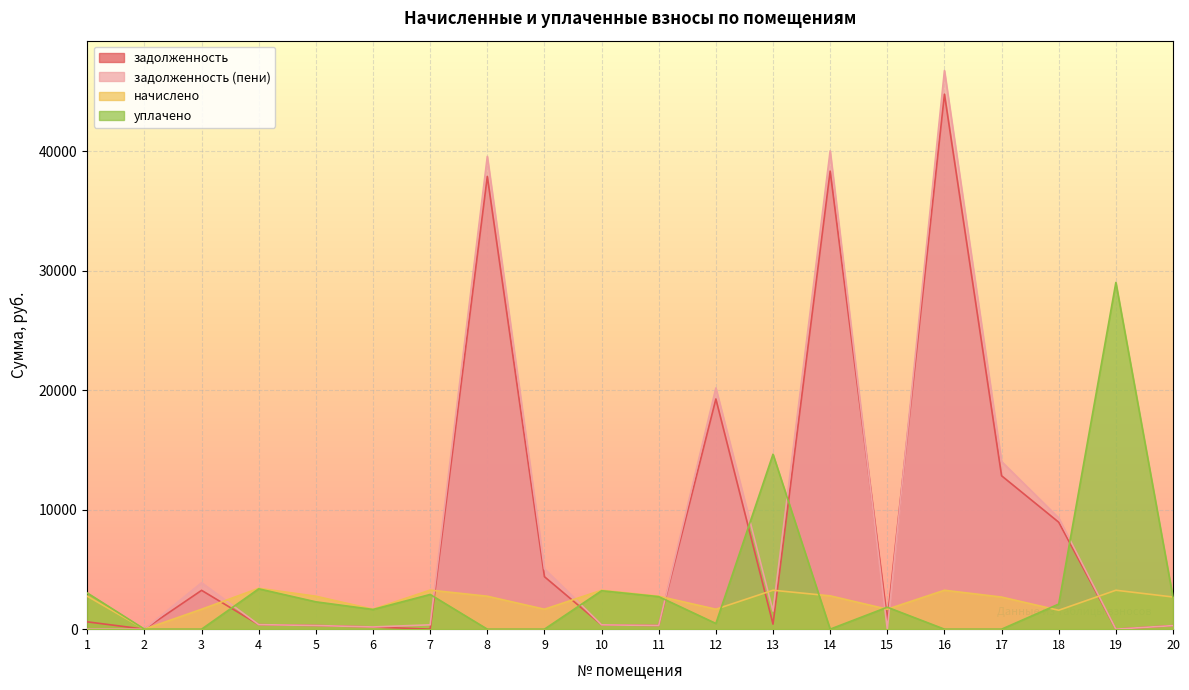

Reading right to left, list all the values displayed in this chart.

задолженность: 299.0	0.0	8945.0	12833.0	44754.8	744.1	38319.0	420.9	19257.7	306.2	361.8	4388.6	37875.1	0.0	185.4	306.2	379.7	3248.1	0.0	612.4
задолженность (пени): 299.0	0.0	9304.0	14019.5	46730.2	0.0	40010.2	1512.7	20178.5	306.2	361.8	5048.5	39546.9	364.0	185.4	306.2	379.7	3882.3	0.0	0.0
начислено: 2691.0	3256.1	1582.3	2685.6	3256.1	1668.4	2787.8	3256.1	1668.4	2755.6	3256.1	1668.4	2755.6	3266.9	1668.4	2755.6	3417.6	1668.4	0.0	2755.6
уплачено: 2657.0	29002.3	2100.0	0.0	0.0	1837.0	0.0	14635.0	476.2	2720.8	3215.0	0.0	0.0	2903.9	1647.3	2286.5	3374.4	0.0	0.0	3027.0